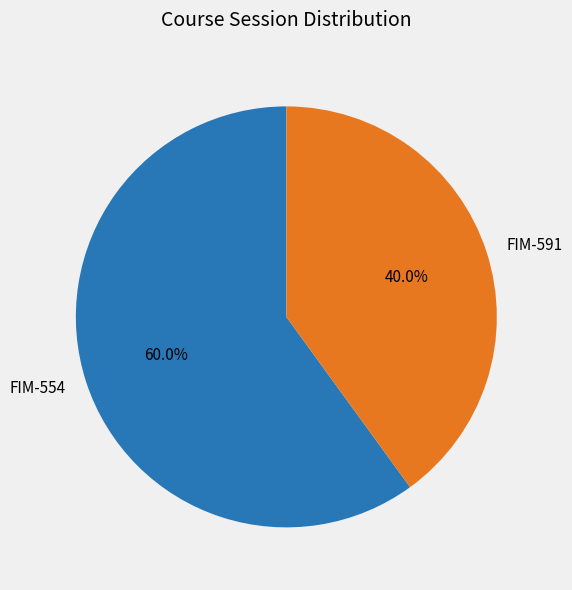

The FIM-554 slice represents 60% of the pie. True or false?

True